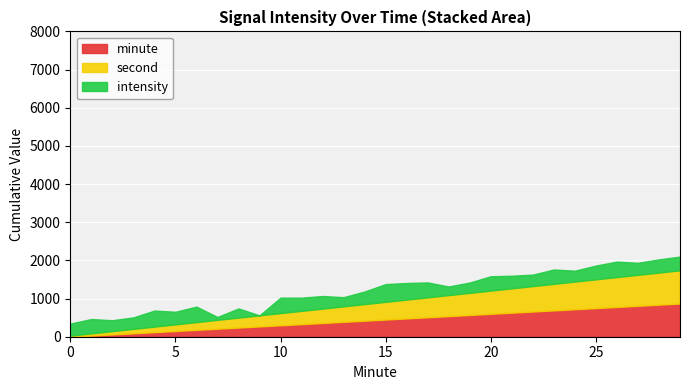

What is the highest value of the minute series?

870